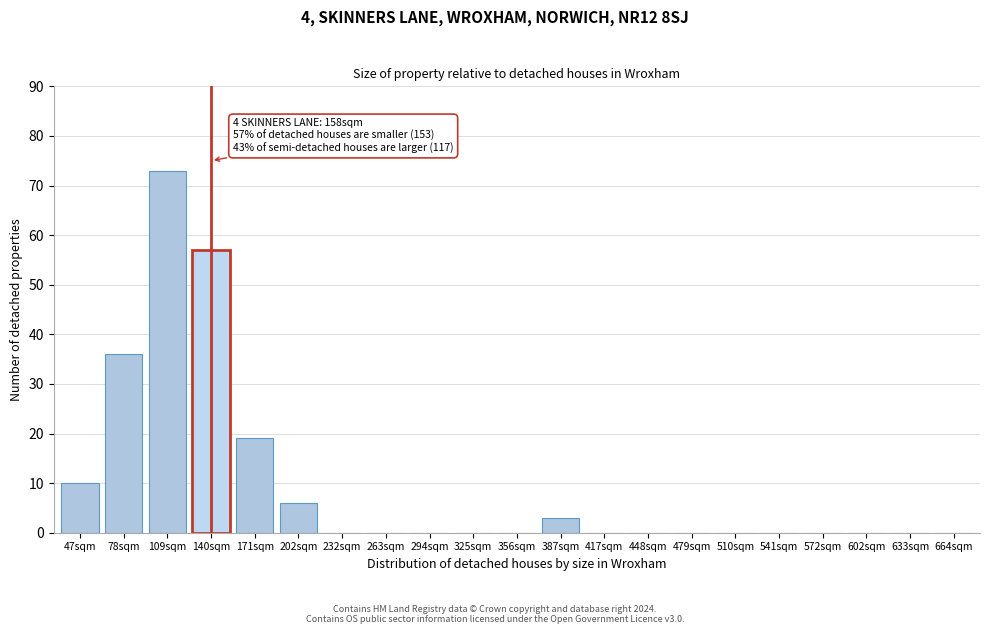

Reading left to right, list all the values displayed in this chart.

47sqm=10	78sqm=36	109sqm=73	140sqm=57	171sqm=19	202sqm=6	232sqm=0	263sqm=0	294sqm=0	325sqm=0	356sqm=0	387sqm=3	417sqm=0	448sqm=0	479sqm=0	510sqm=0	541sqm=0	572sqm=0	602sqm=0	633sqm=0	664sqm=0